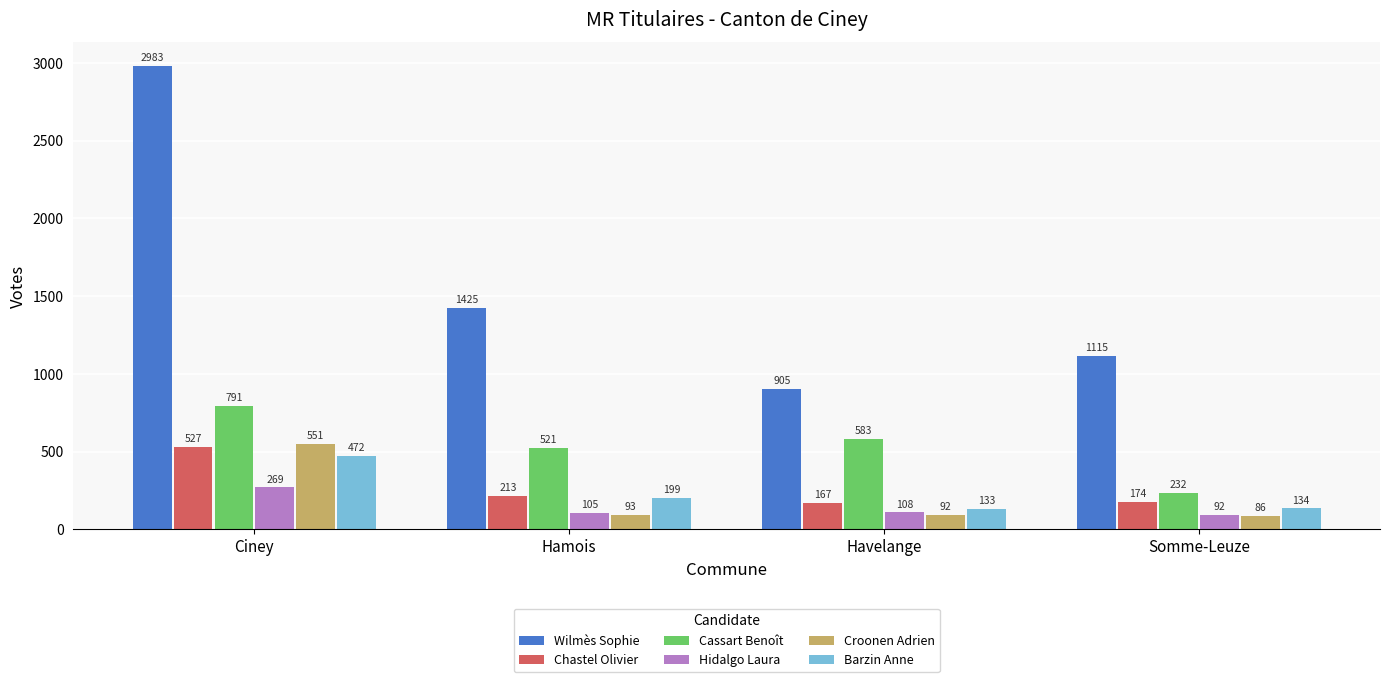

What position from the right is Somme-Leuze?

1